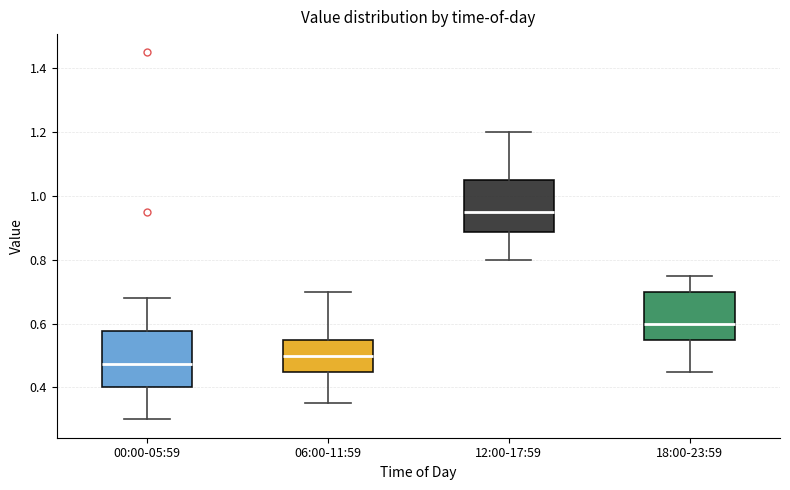

Where does the median line of the box for 18:00-23:59 sit on the y-axis? The values are not printed on the chart, so give them approximately, as read against the axis.

0.60